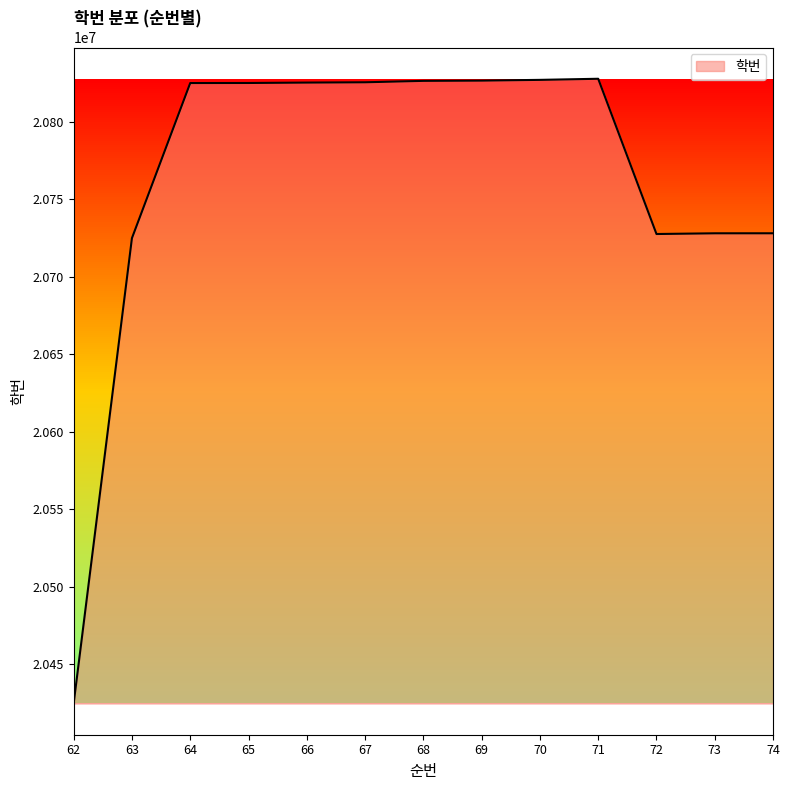

What is the difference between the maximum and minimum values?

403309